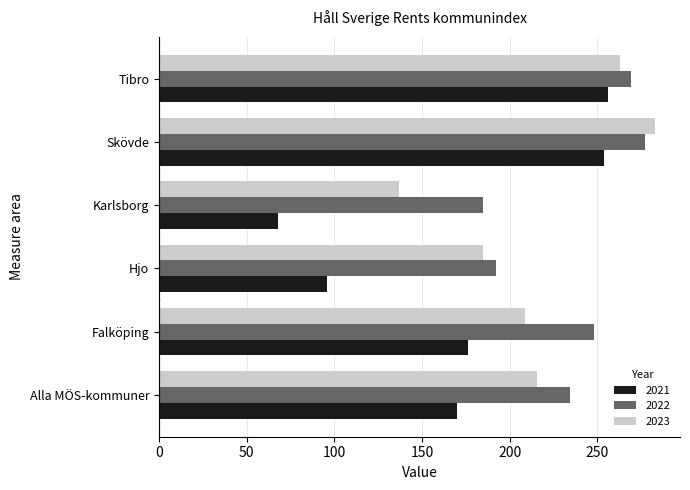

What is the maximum value shown in the chart?

283.0